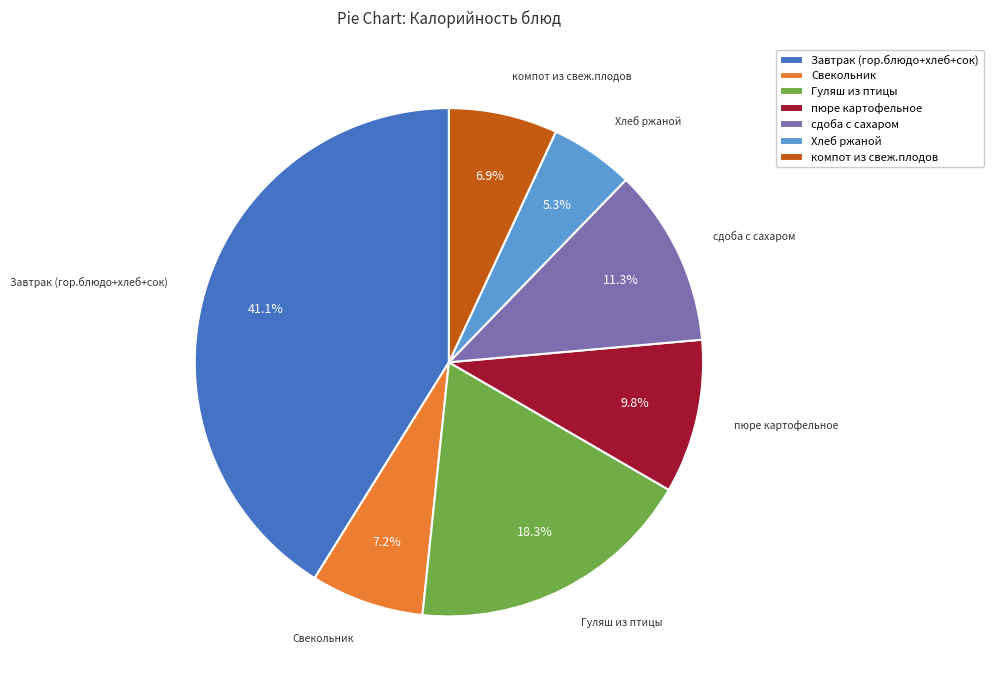

Count the number of slices in the pie.

7